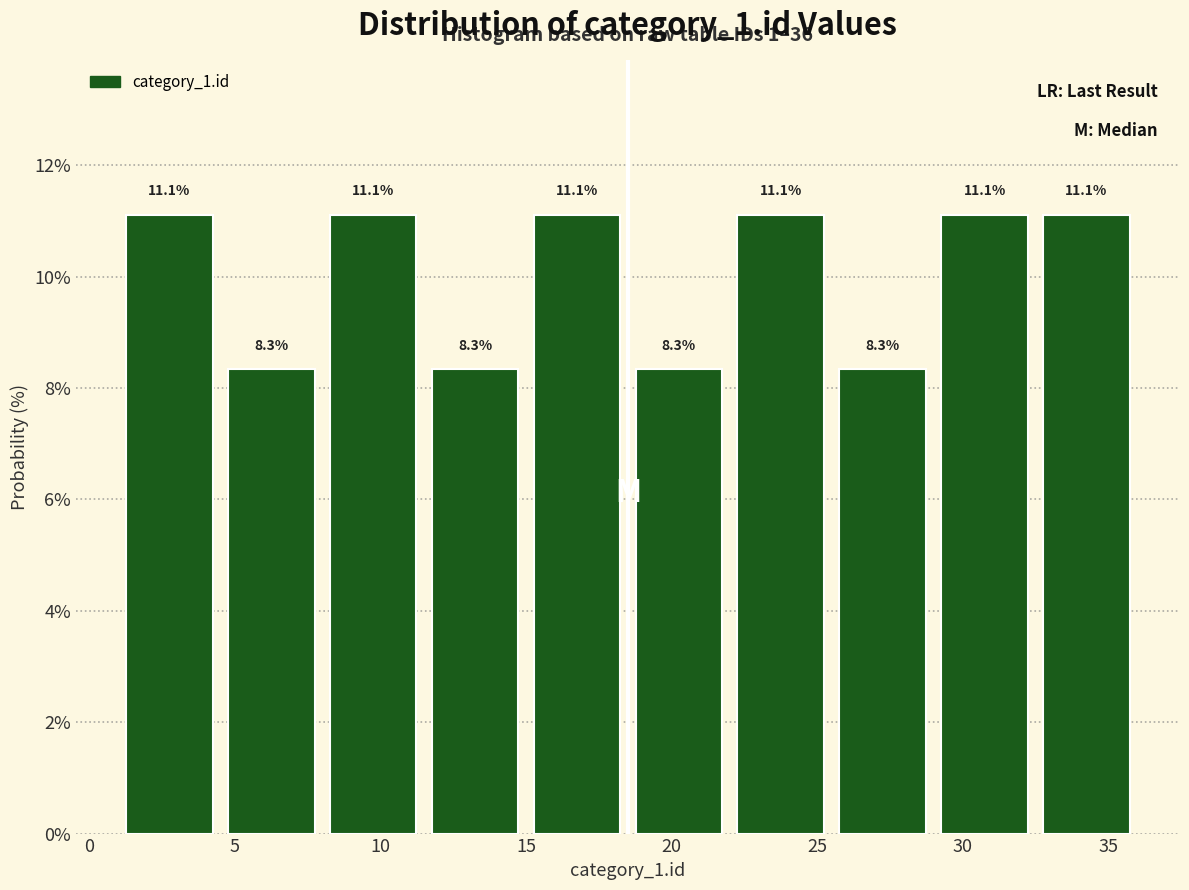

How tall is the bar that spans 22.0 to 25.5 on the x-axis?

11.1